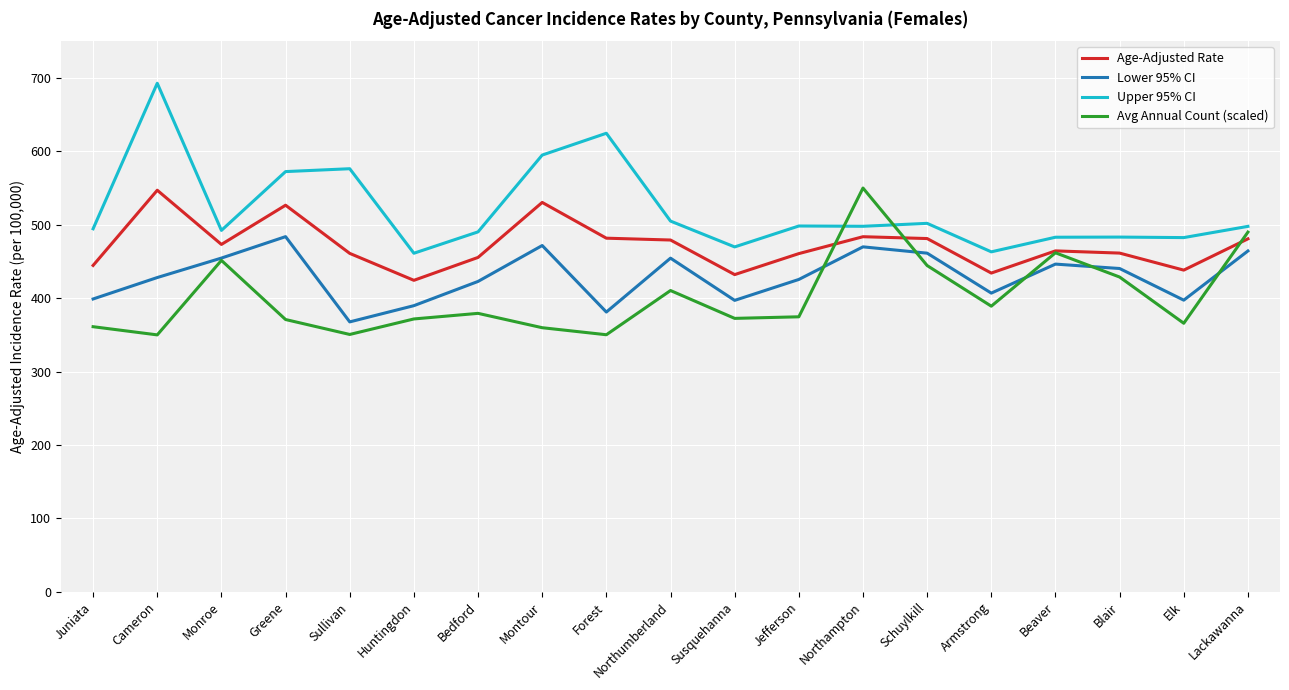

True or false: Lower 95% CI and Age-Adjusted Rate intersect in this chart.

False